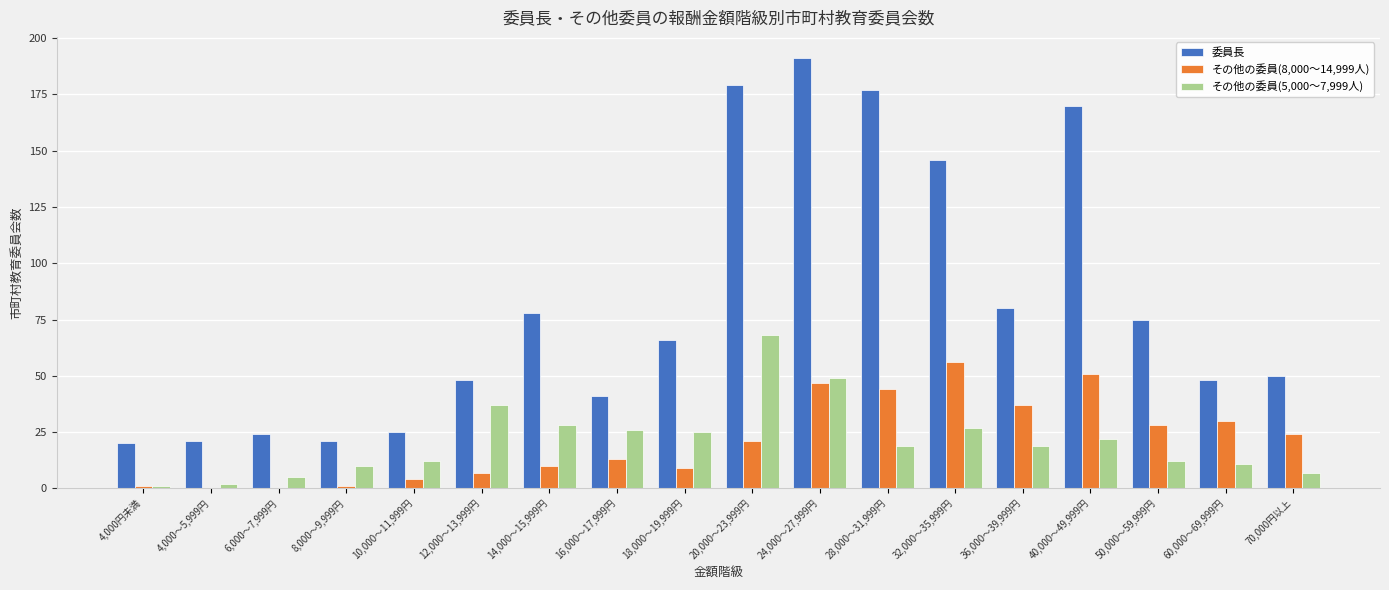

The value of その他の委員(8,000～14,999人) at 12,000～13,999円 is 7. True or false?

True